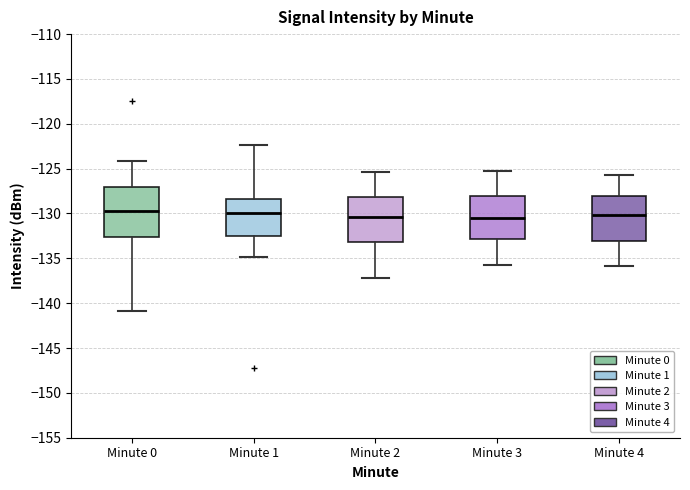

Which box is the tallest, from its lower edge to its upper edge?

Minute 0